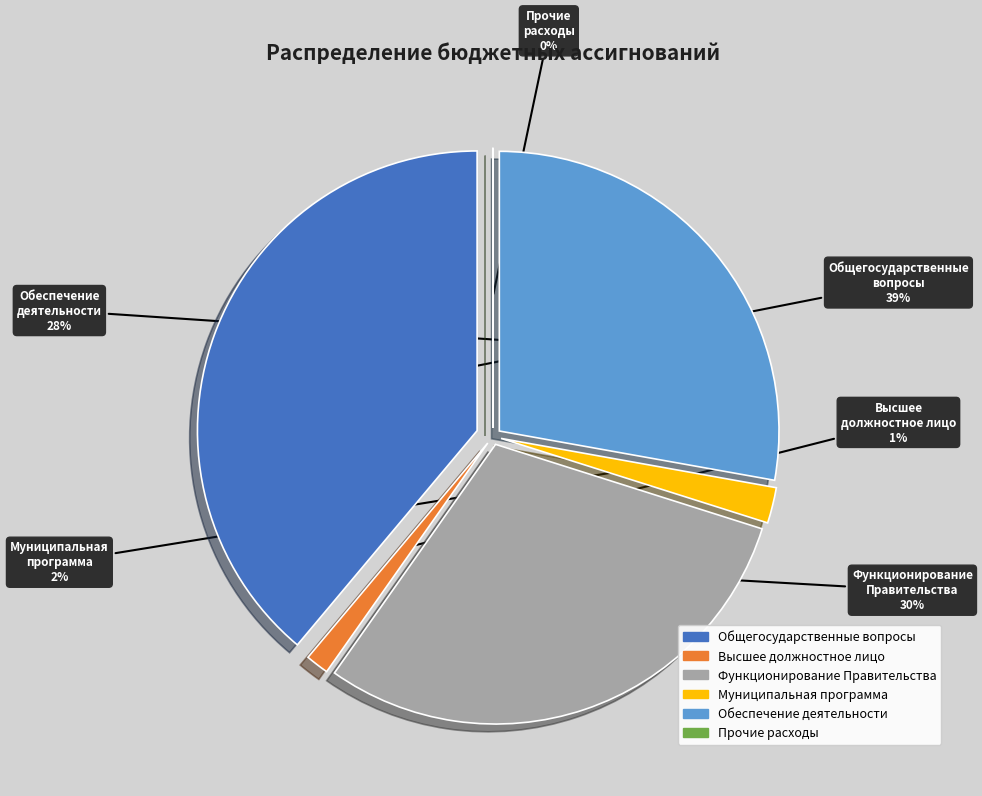

What is the change in value from Муниципальная программа to Прочие расходы?

-5166.2